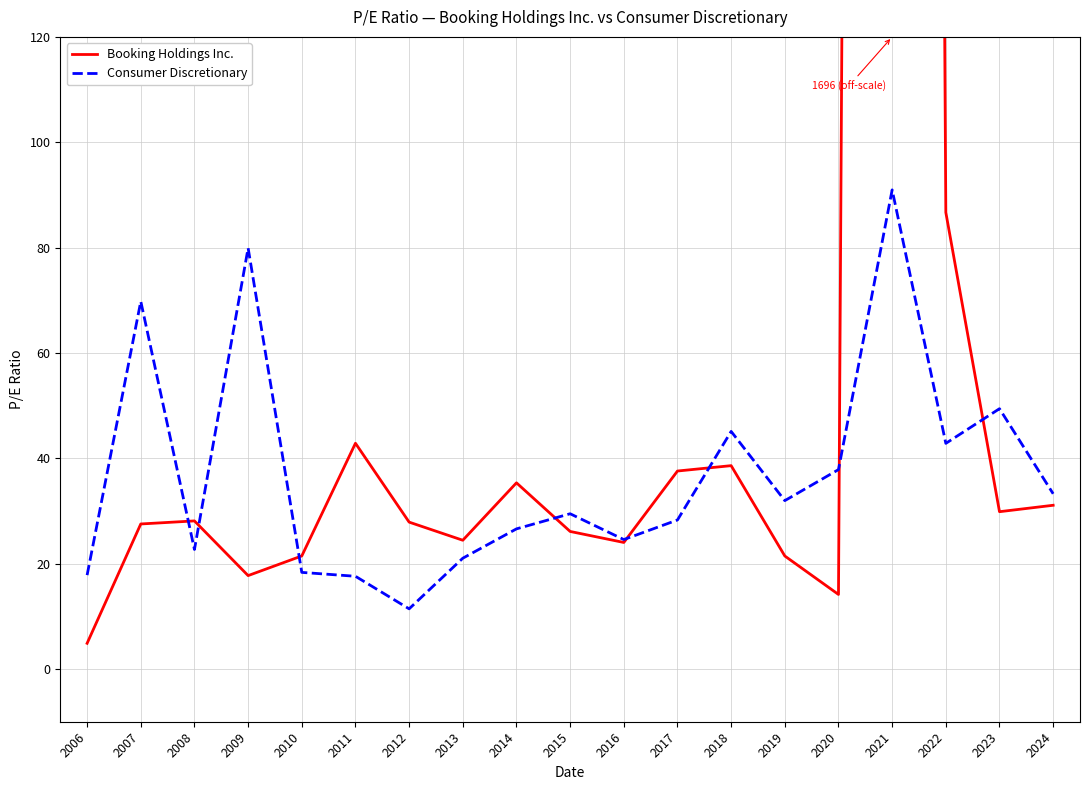

Does the chart display data point markers on the line(s)?

No